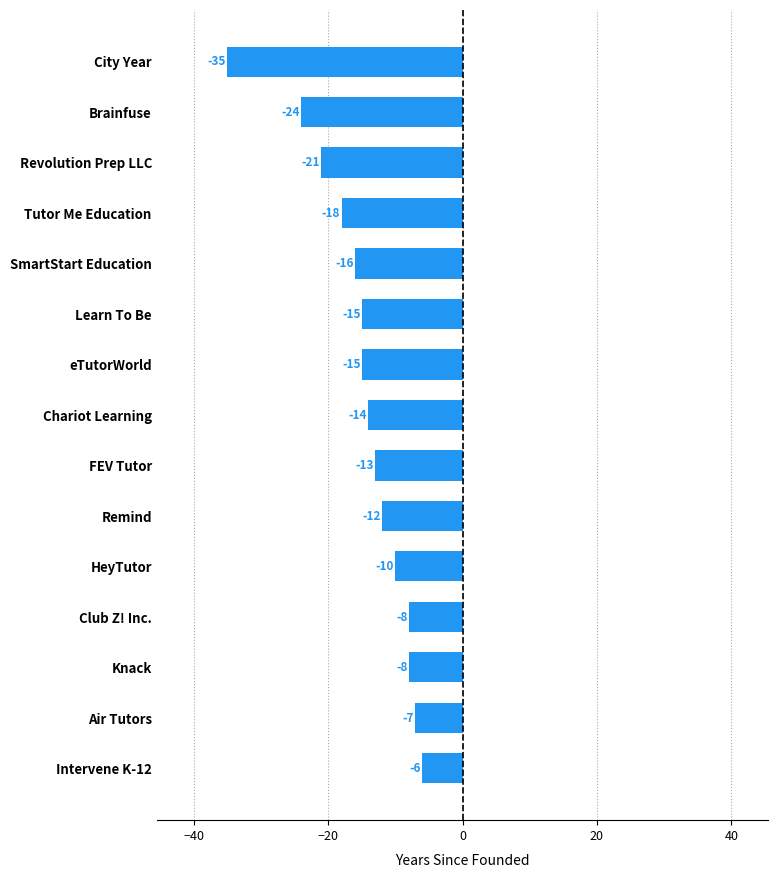

Which has a higher value, City Year or SmartStart Education?

SmartStart Education